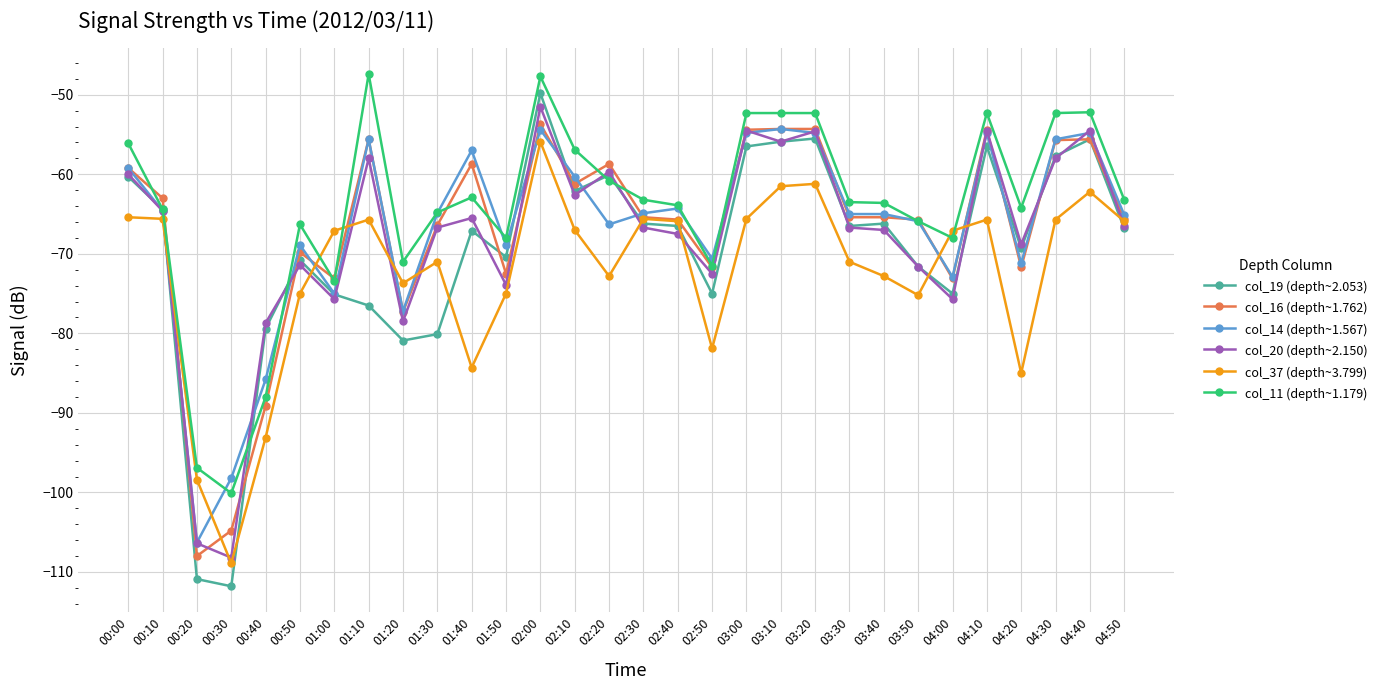

Is the value of col_16 (depth~1.762) at 02:10 greater than the value of col_19 (depth~2.053) at 04:40?

No